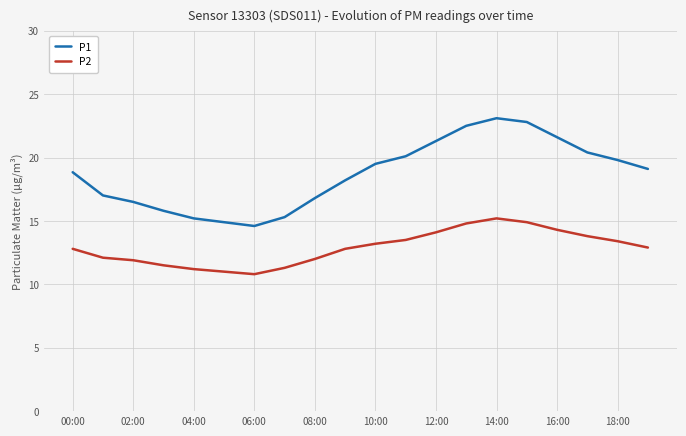

What is the maximum value shown in the chart?

23.1